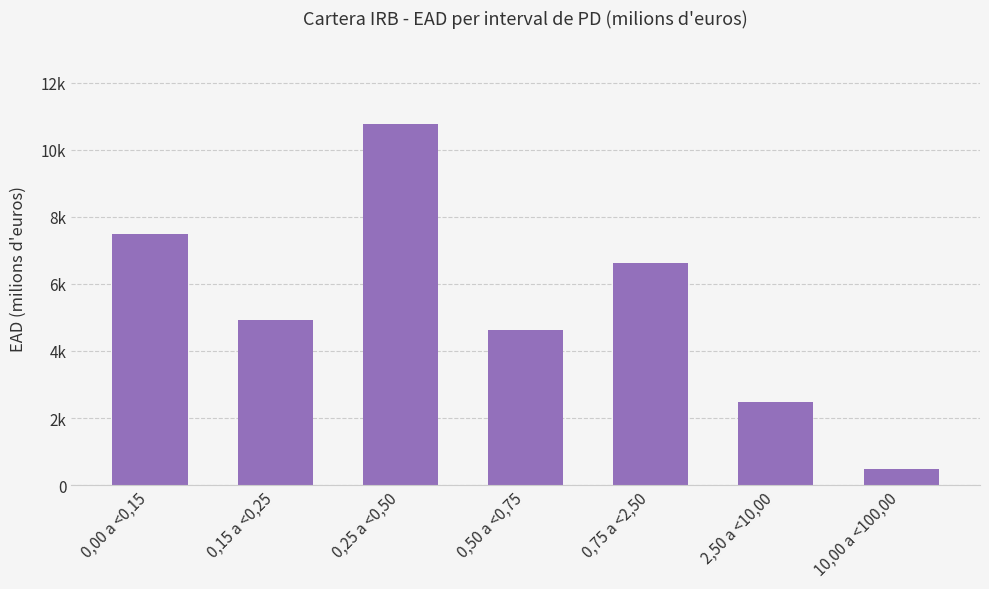

Are the bars horizontal?

No